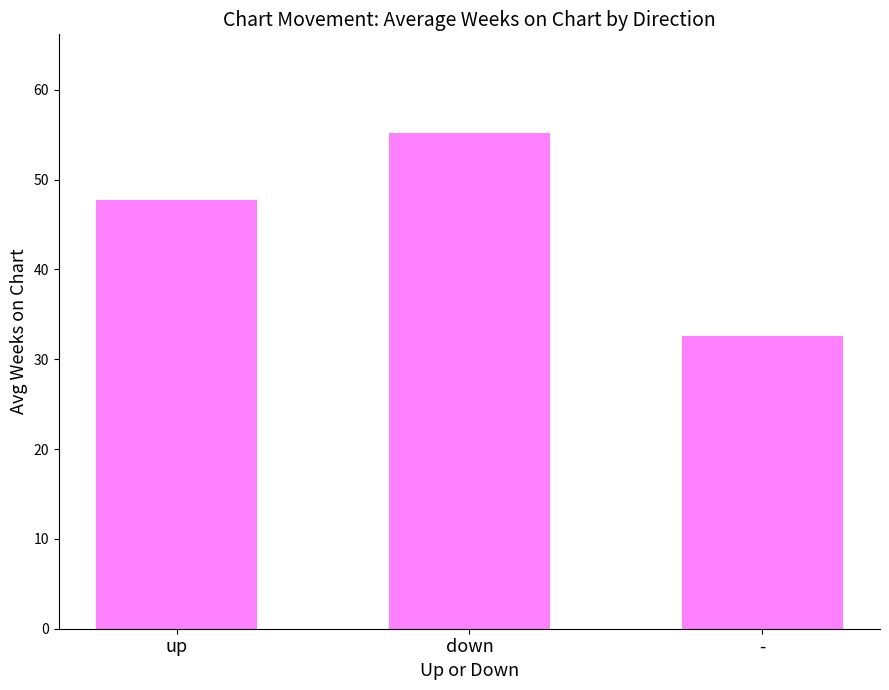

Rank the categories by value from lowest to highest.

-, up, down